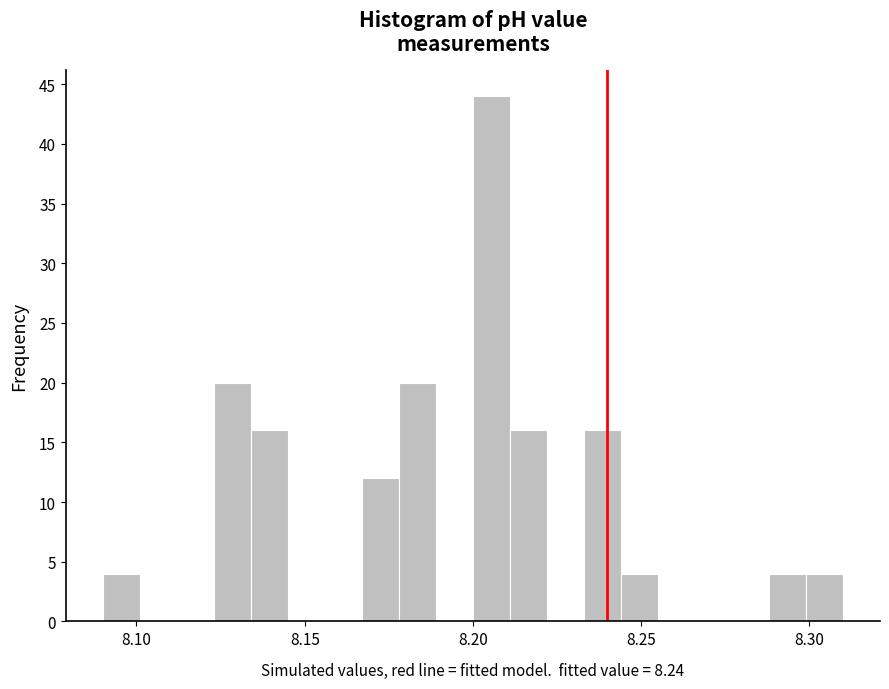

Around what value on the x-axis is the tallest bar? Give the approximate position of its centre, as read against the axis.

8.205